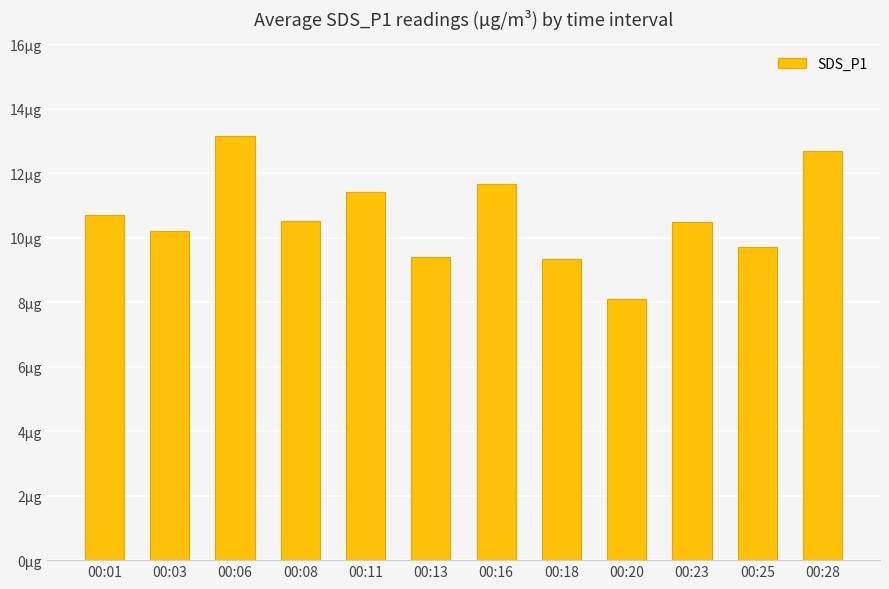

At which category does the chart reach its peak across all series?

00:06